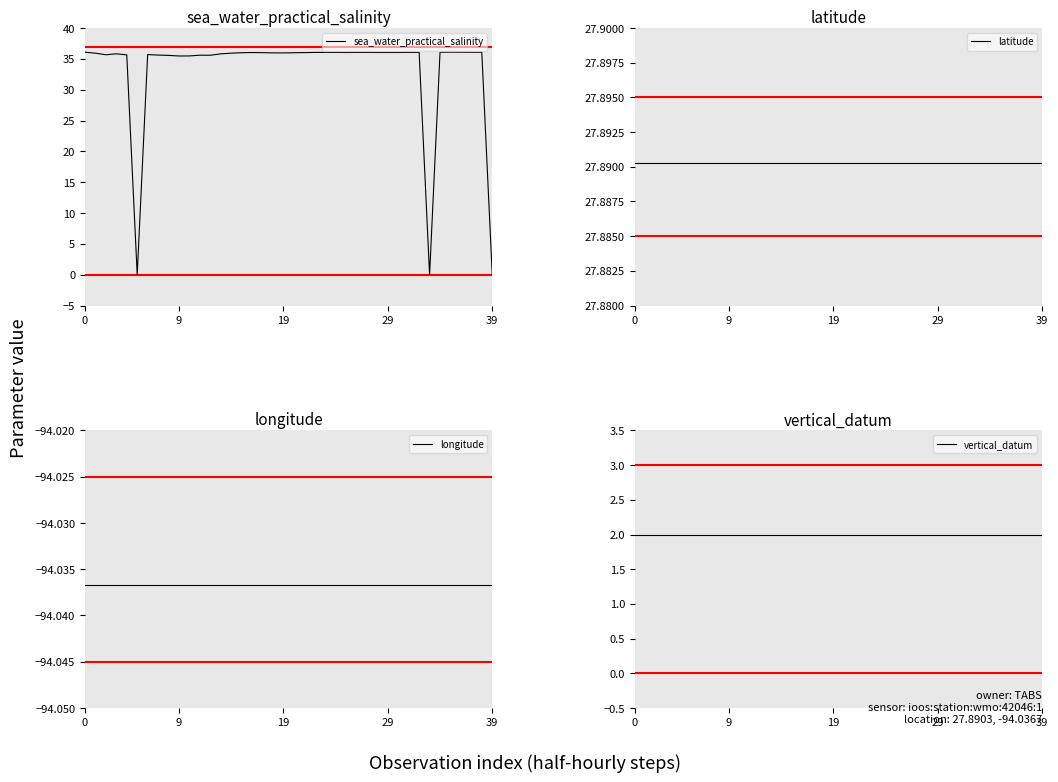

True or false: longitude and latitude cross at least once.

False